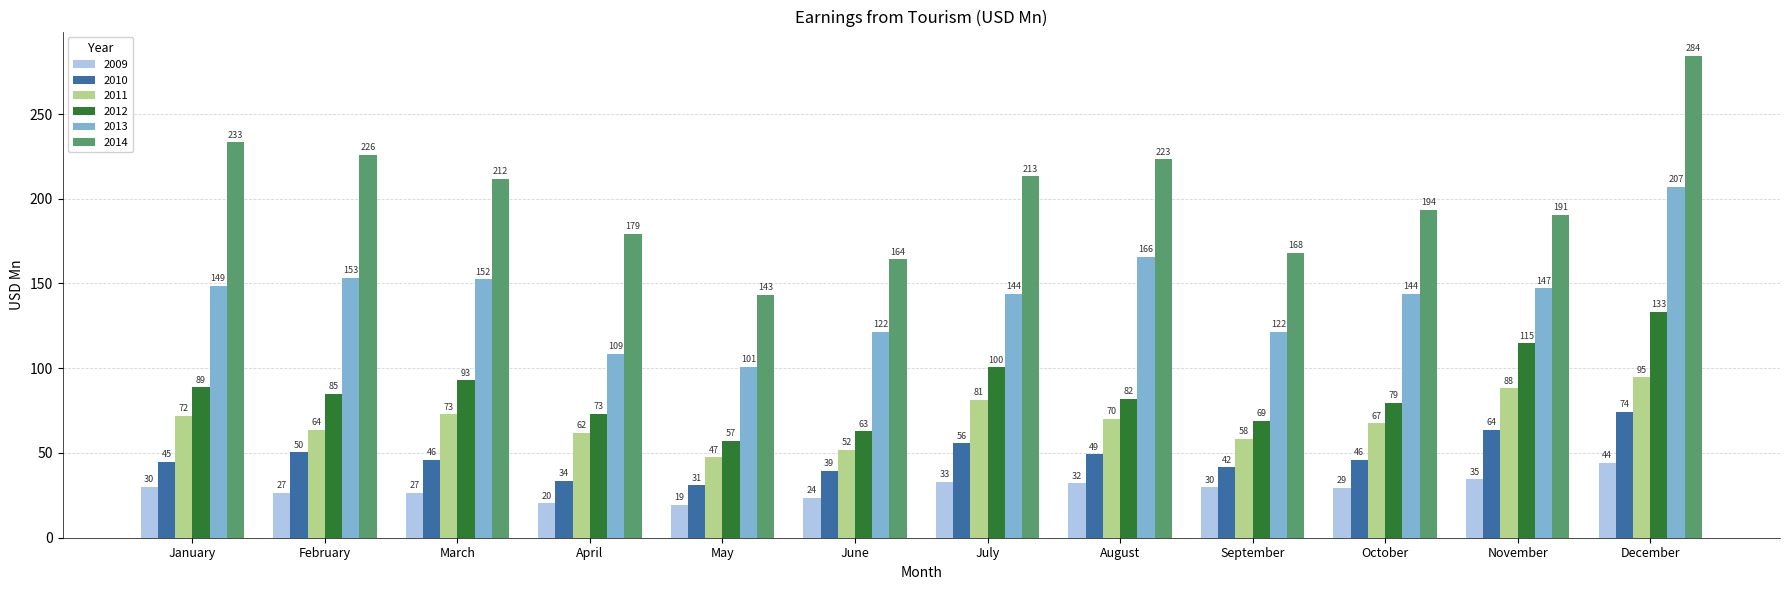

At how many categories does at least one series exceed 166?

10